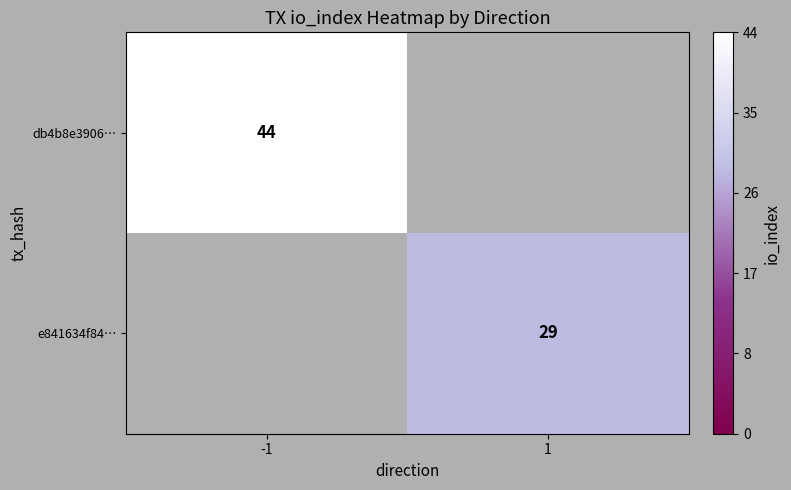

The e841634f84… series shows 43 at 1. True or false?

False